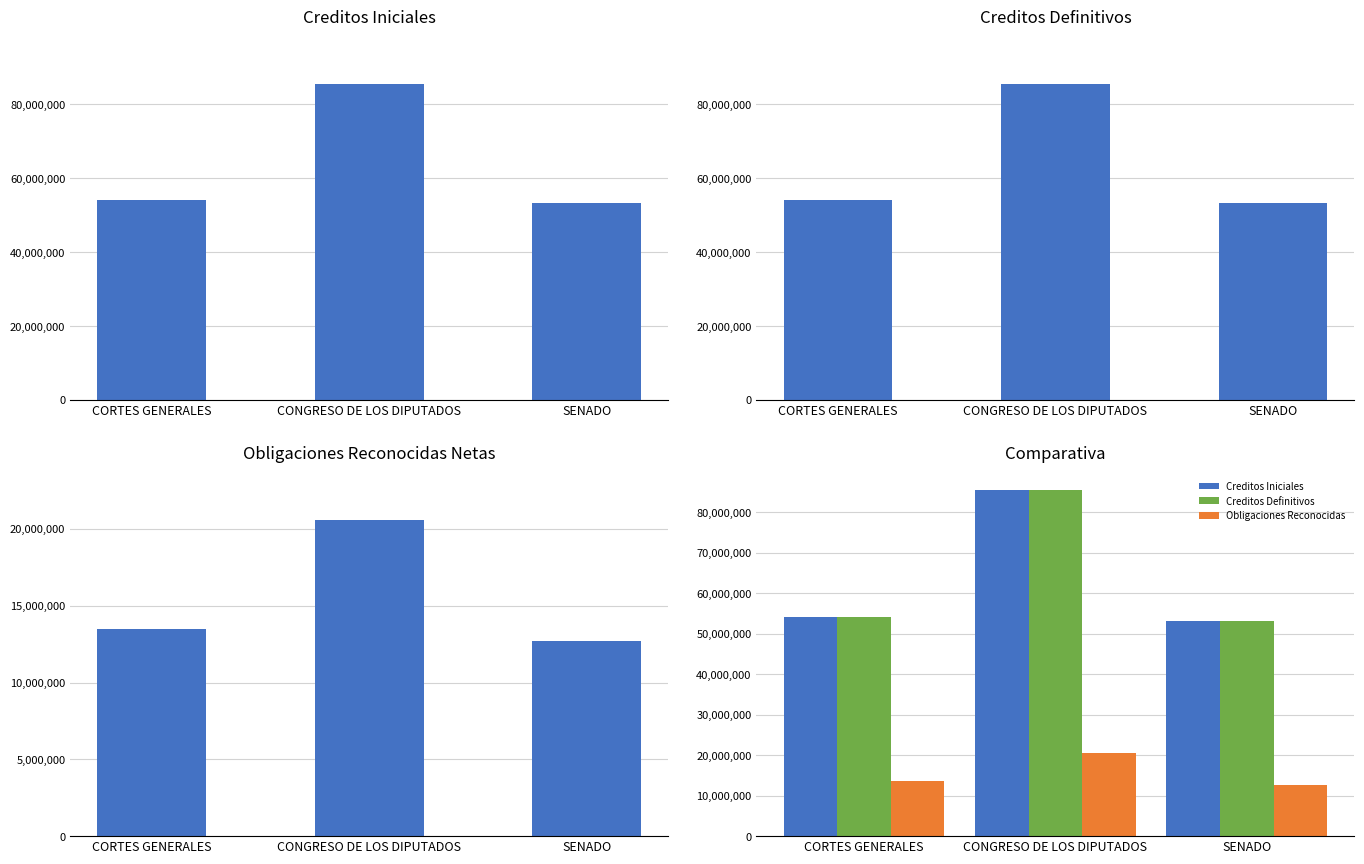

Read the Obligaciones Reconocidas value at SENADO.

12699280.0